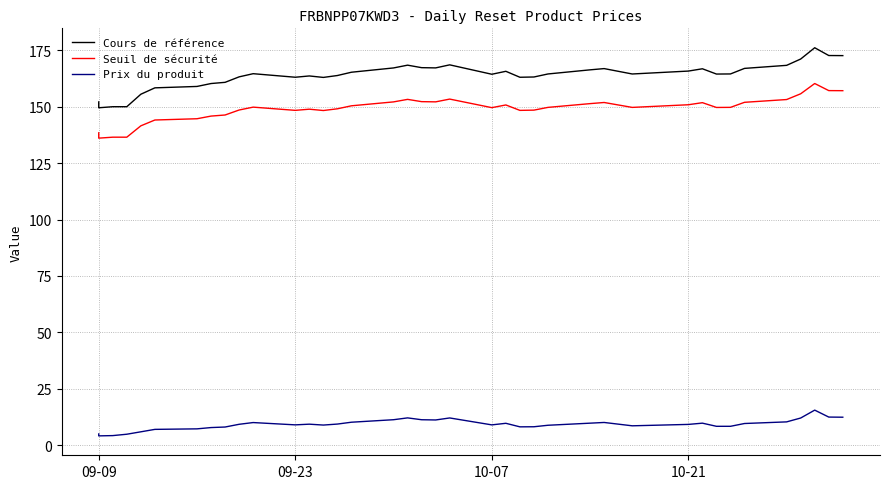

The Prix du produit series shows 9.2 at 10-21. True or false?

True